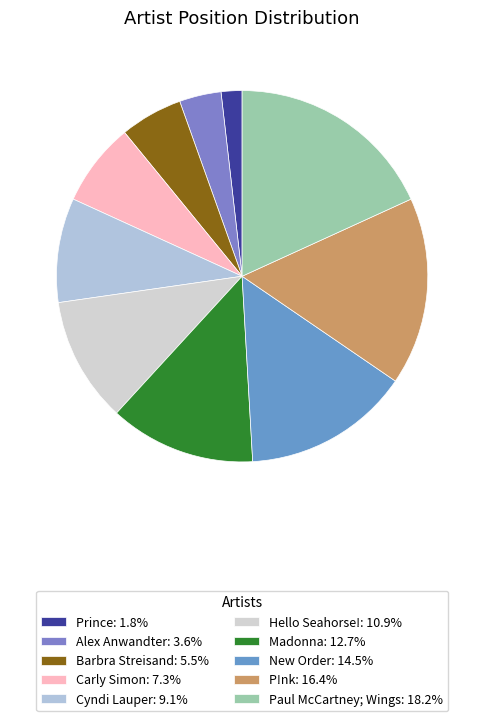

How many segments does this pie chart have?

10